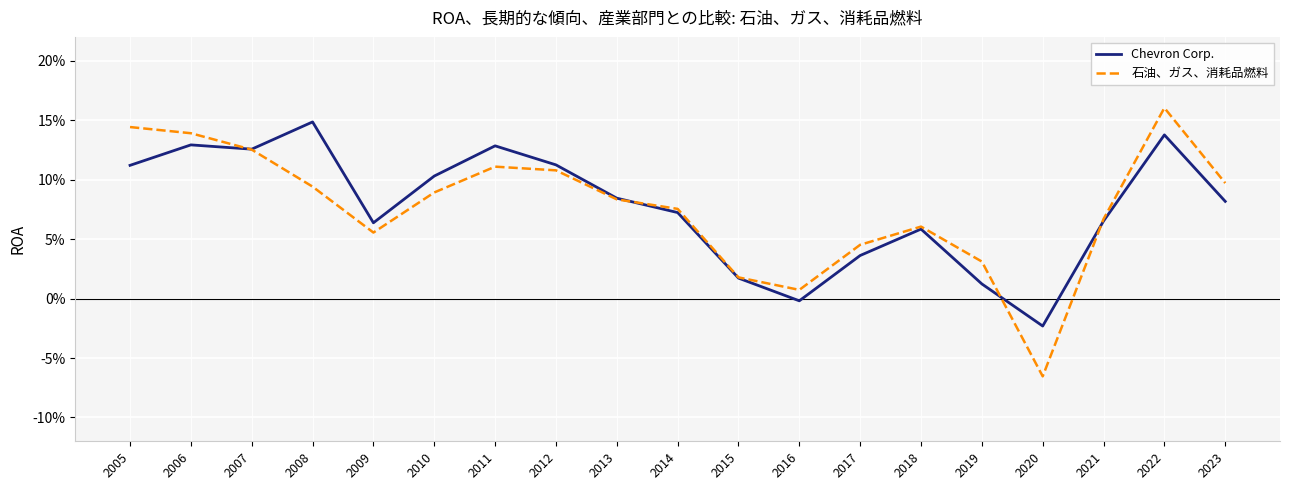

Is this an area chart (filled region under the line)?

No